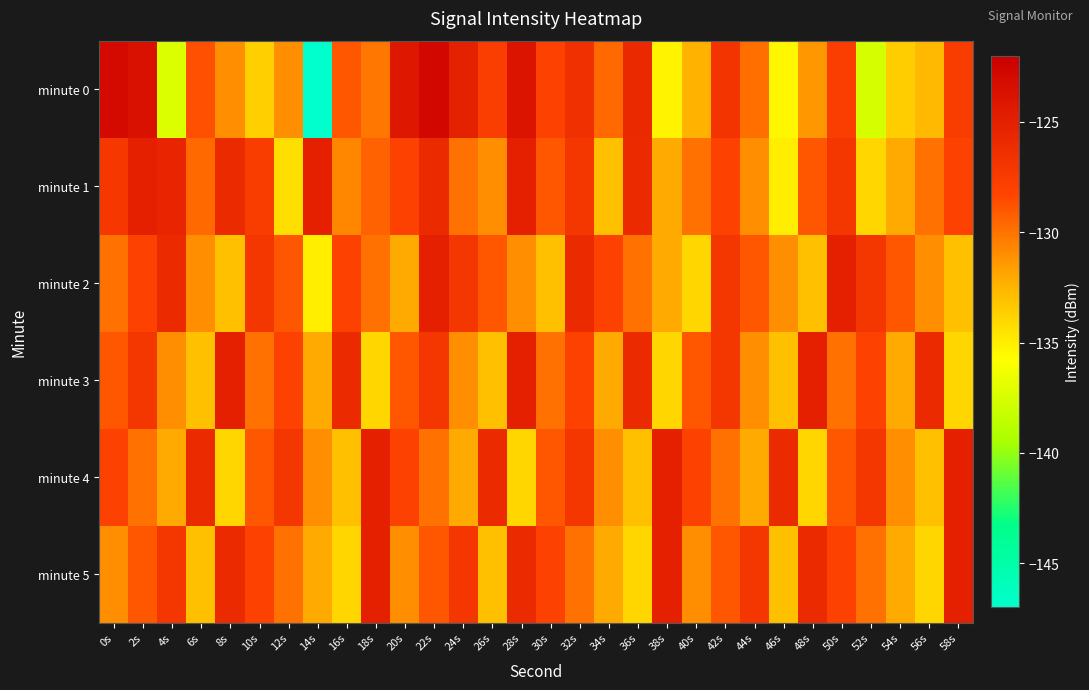

List the series in order of their peak value, highest first.

minute 0, minute 1, minute 2, minute 3, minute 4, minute 5